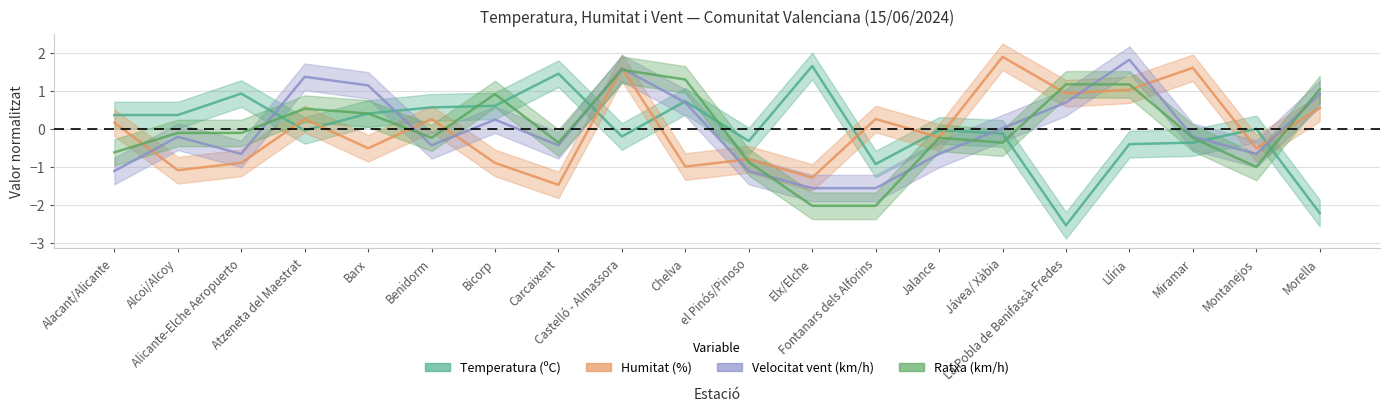

What are all the series names shown in the legend?

Temperatura (ºC), Humitat (%), Velocitat vent (km/h), Ratxa (km/h)